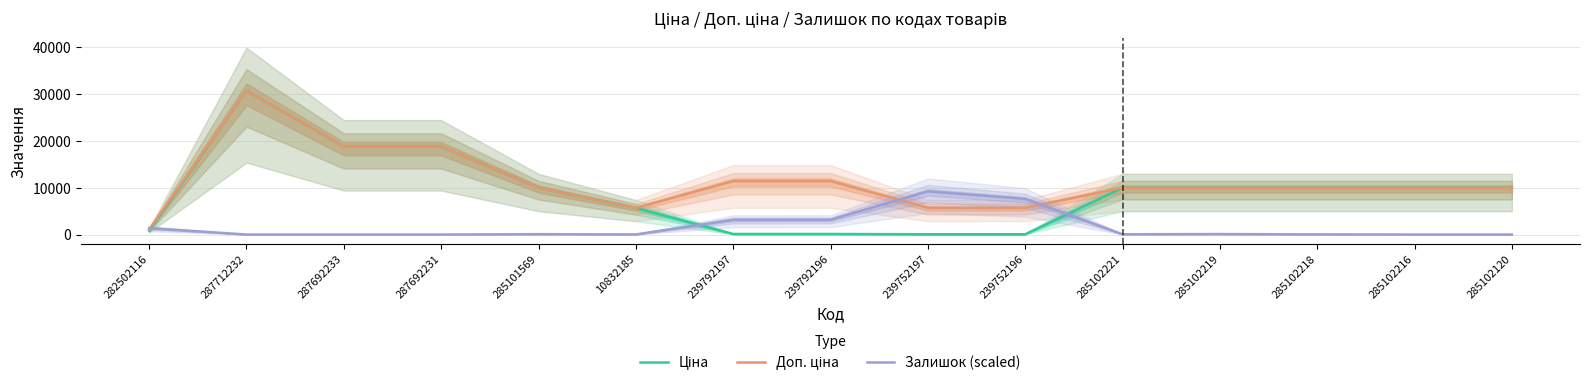

Where do Залишок (scaled) and Ціна first cross each other?

282502116 and 287712232